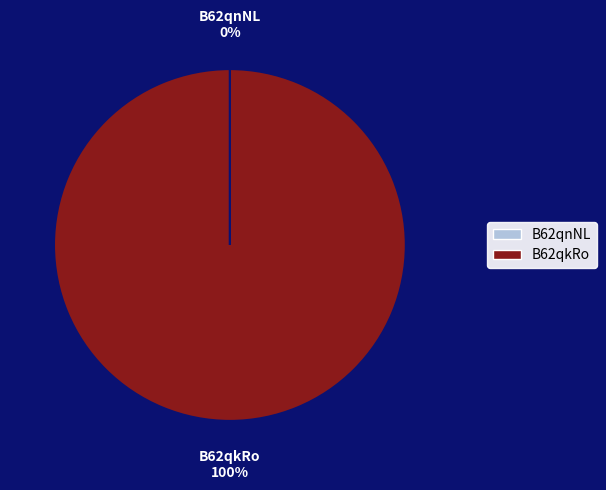

The 224336 slice represents 1% of the pie. True or false?

False